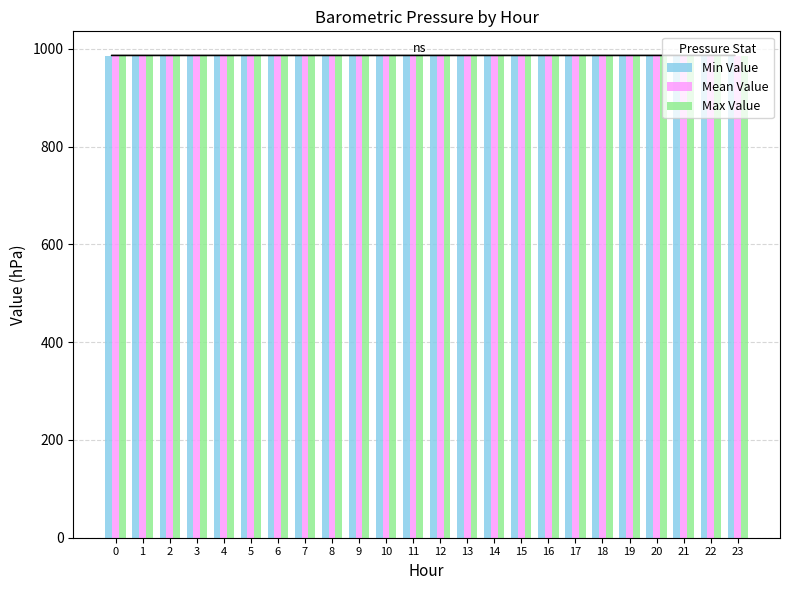

List the series in order of their overall mean, lowest first.

Min Value, Mean Value, Max Value